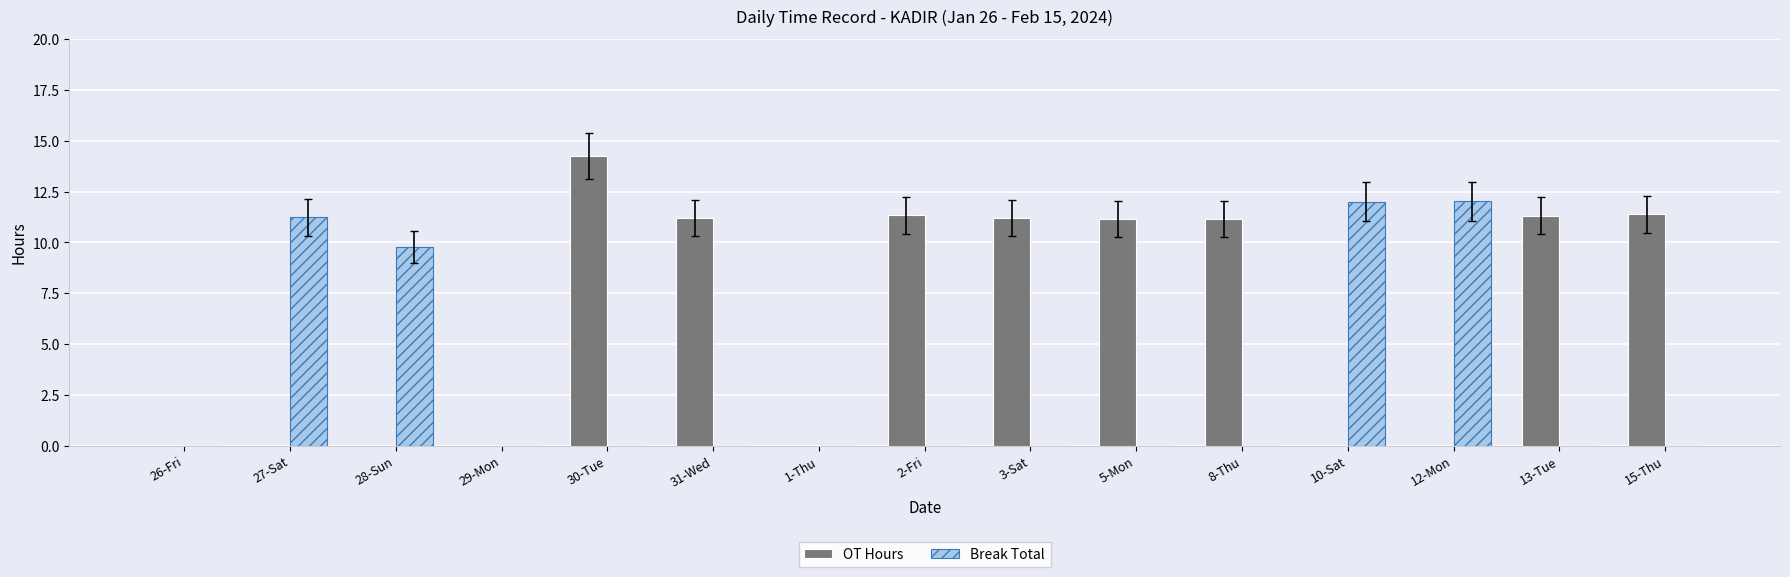

Which series has the largest total across all categories?

OT Hours